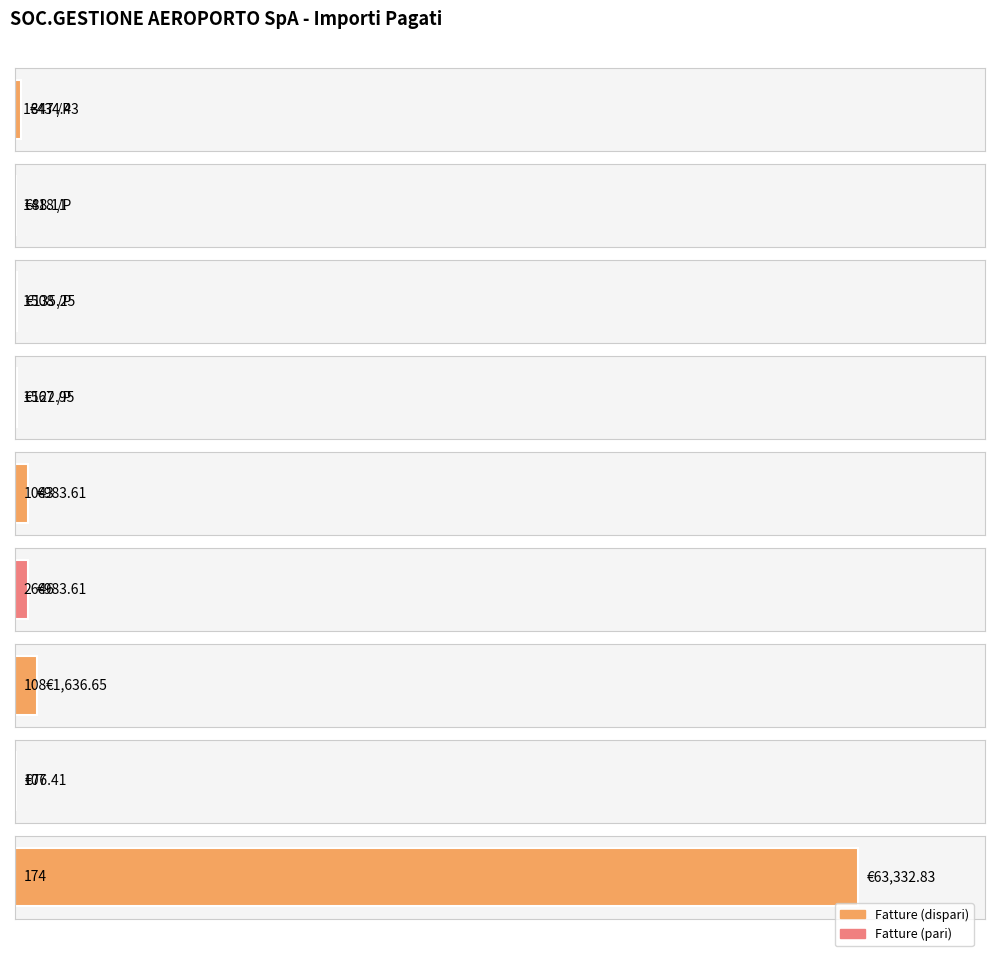

What is the difference between the second highest and second lowest values?

1548.5